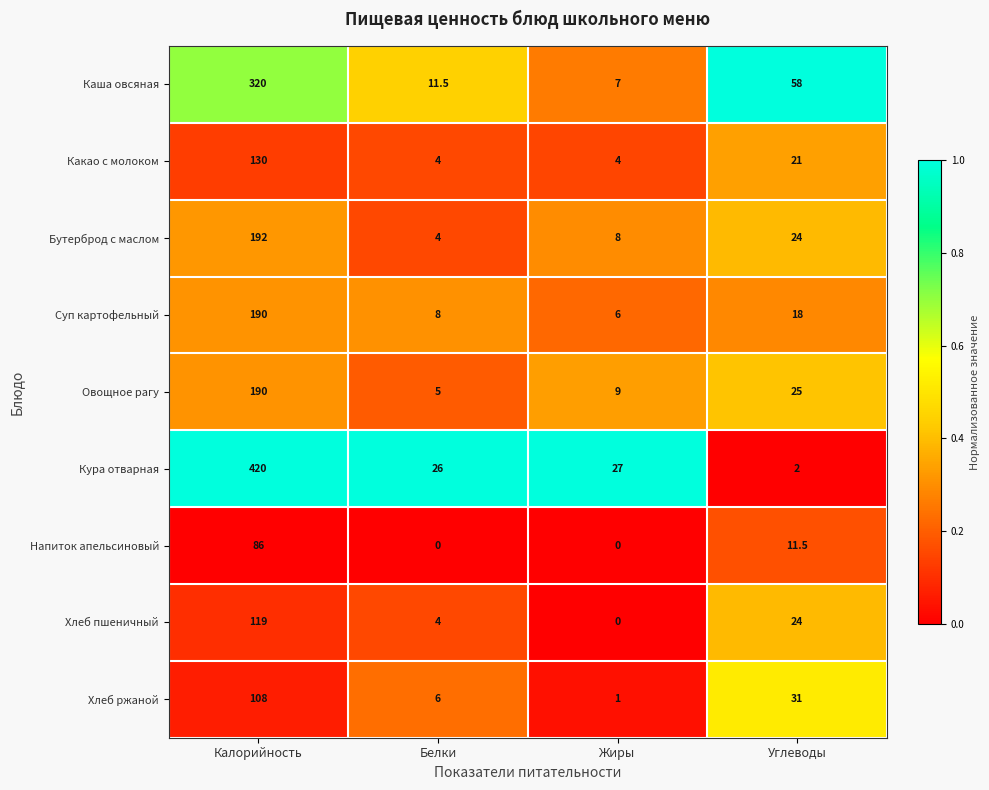

What is the greatest value displayed?

420.0